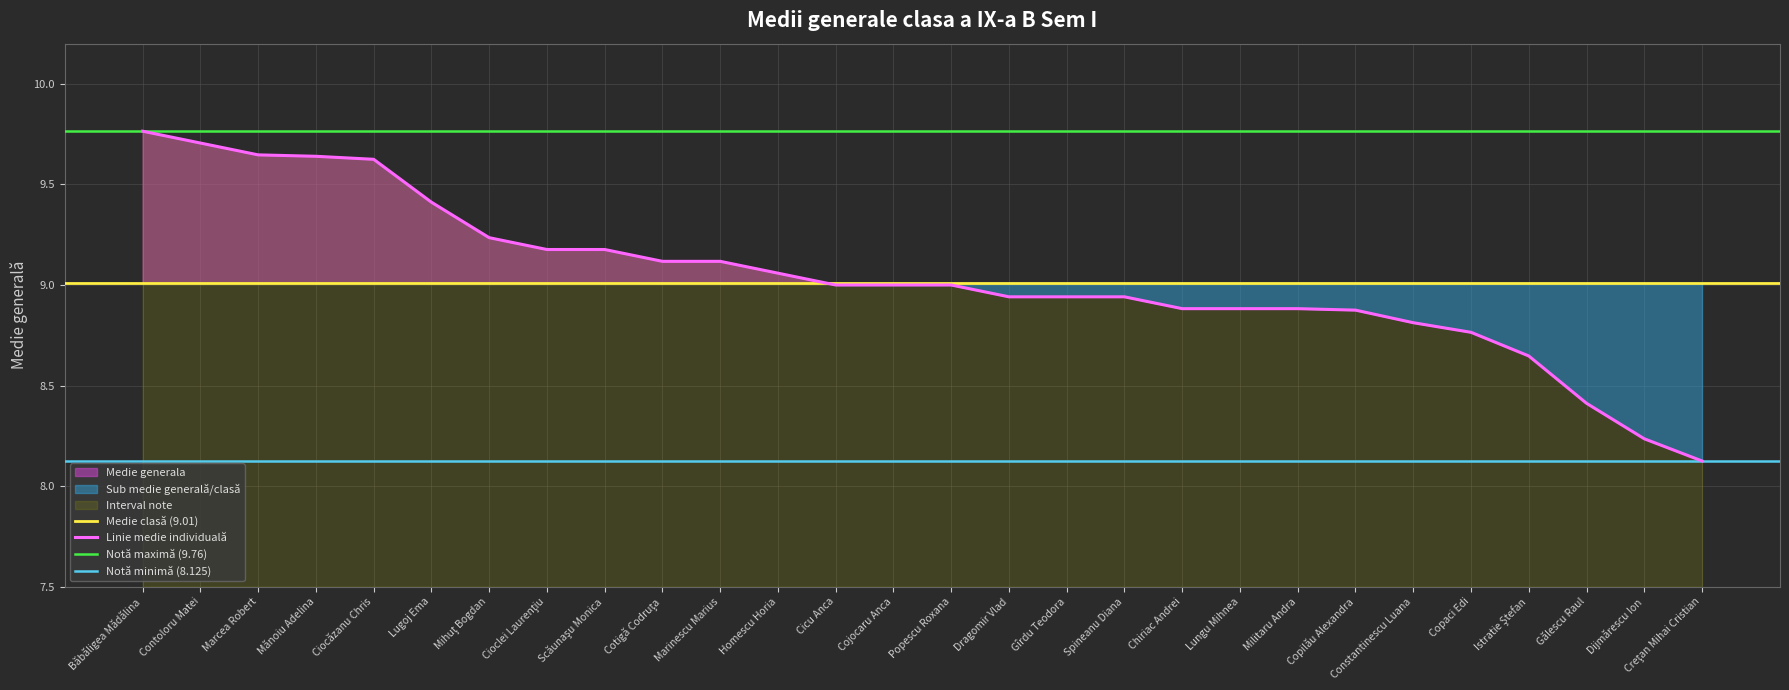

Count the number of values greater than 9.

12